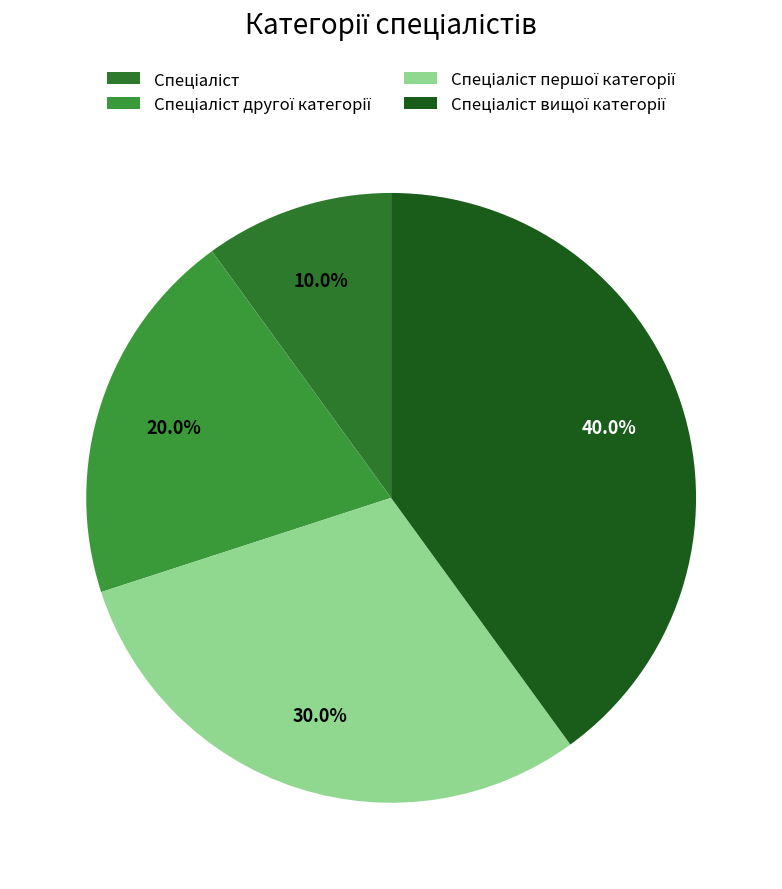

Is there a majority slice in this chart?

No